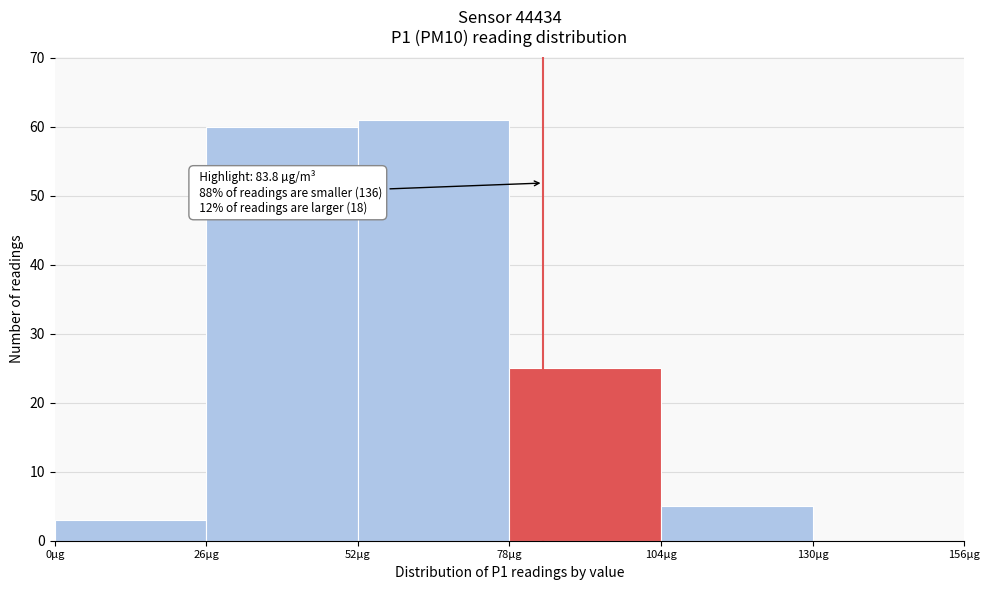

Which range on the x-axis has the tallest bar?

52 to 78